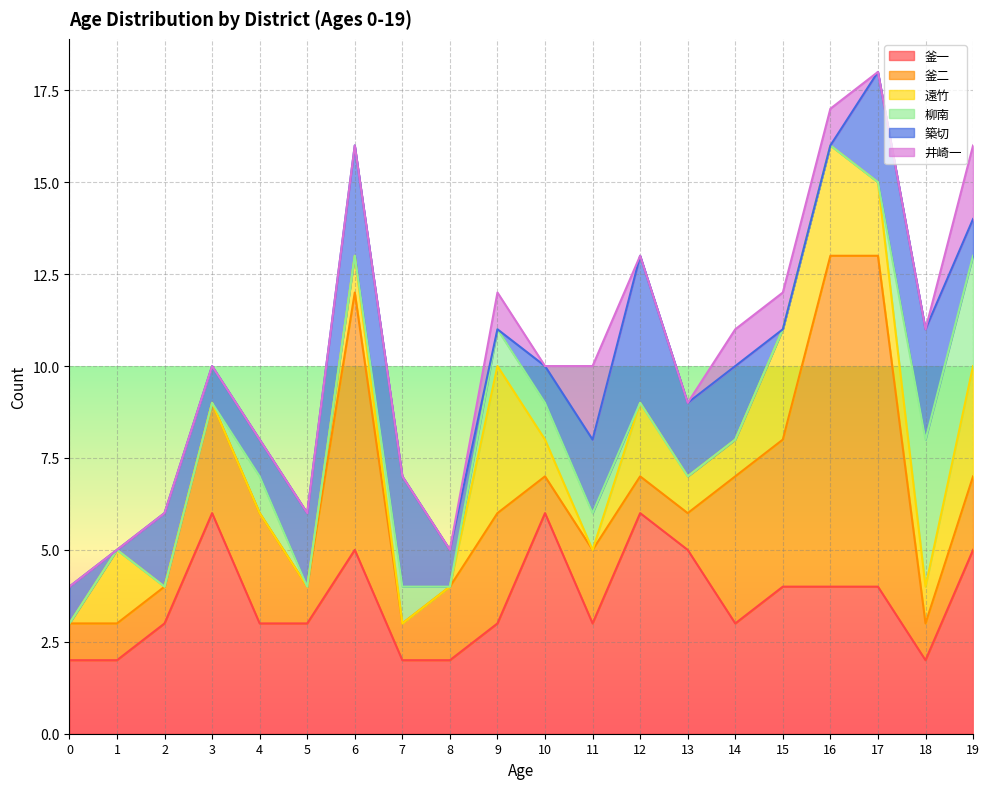

At how many categories does at least one series exceed 8?

2